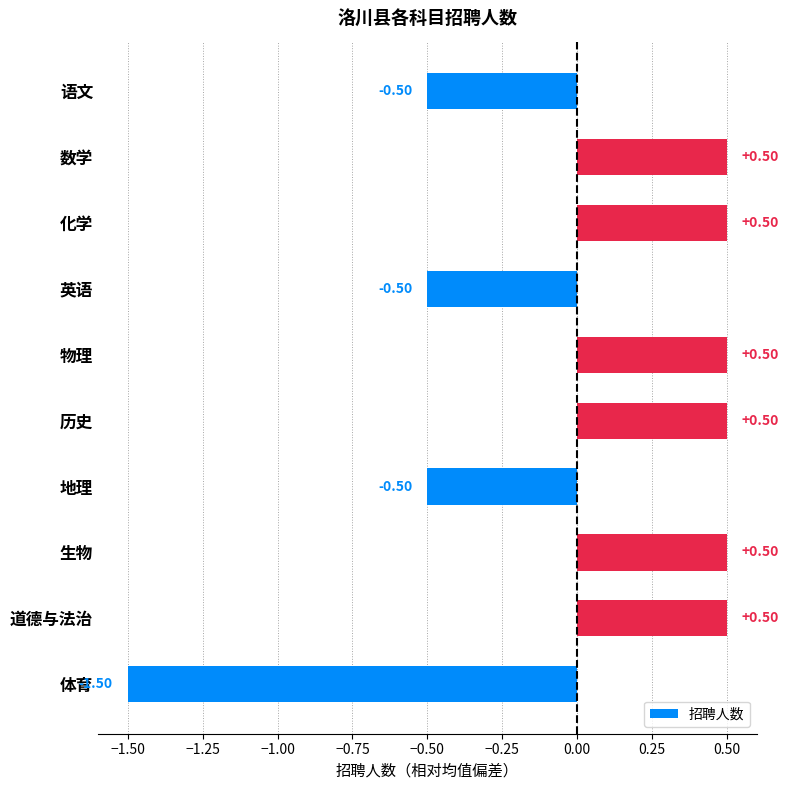

What is the difference between the second highest and second lowest values?

1.0